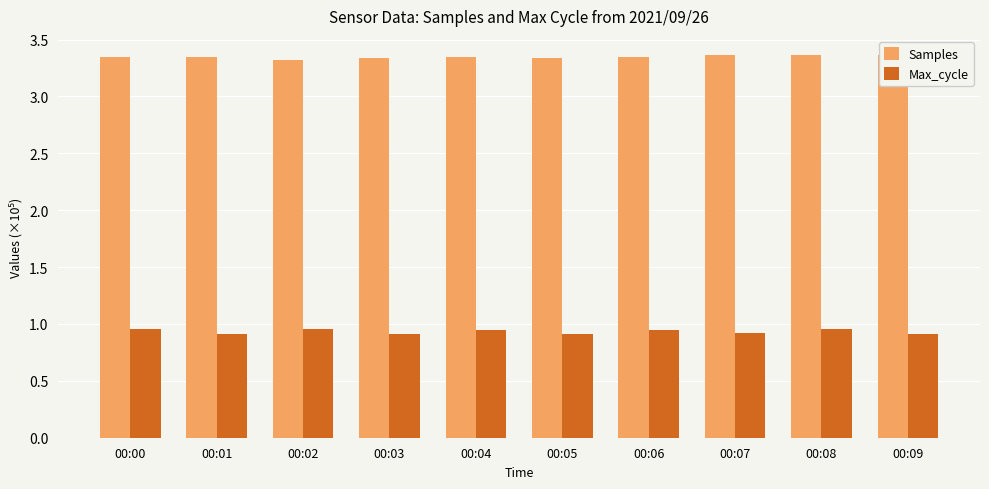

How many data points does each series have?

10